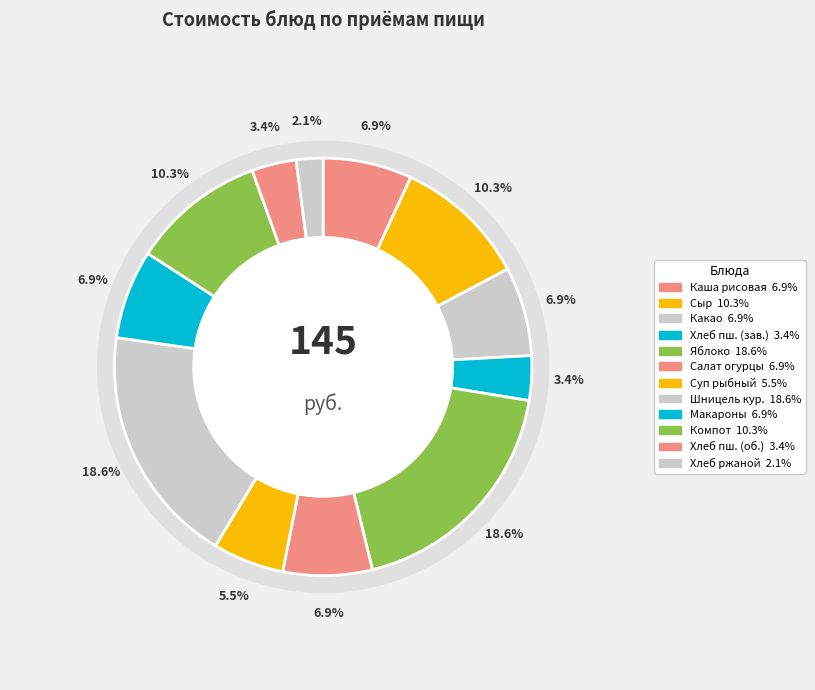

Does any single category account for the majority?

No